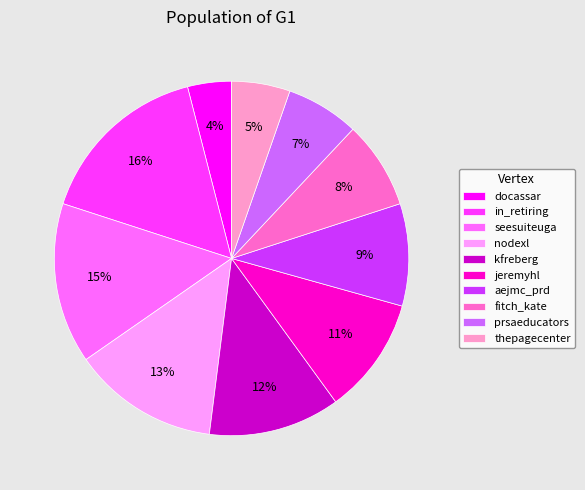

Which has a higher value, in_retiring or kfreberg?

in_retiring